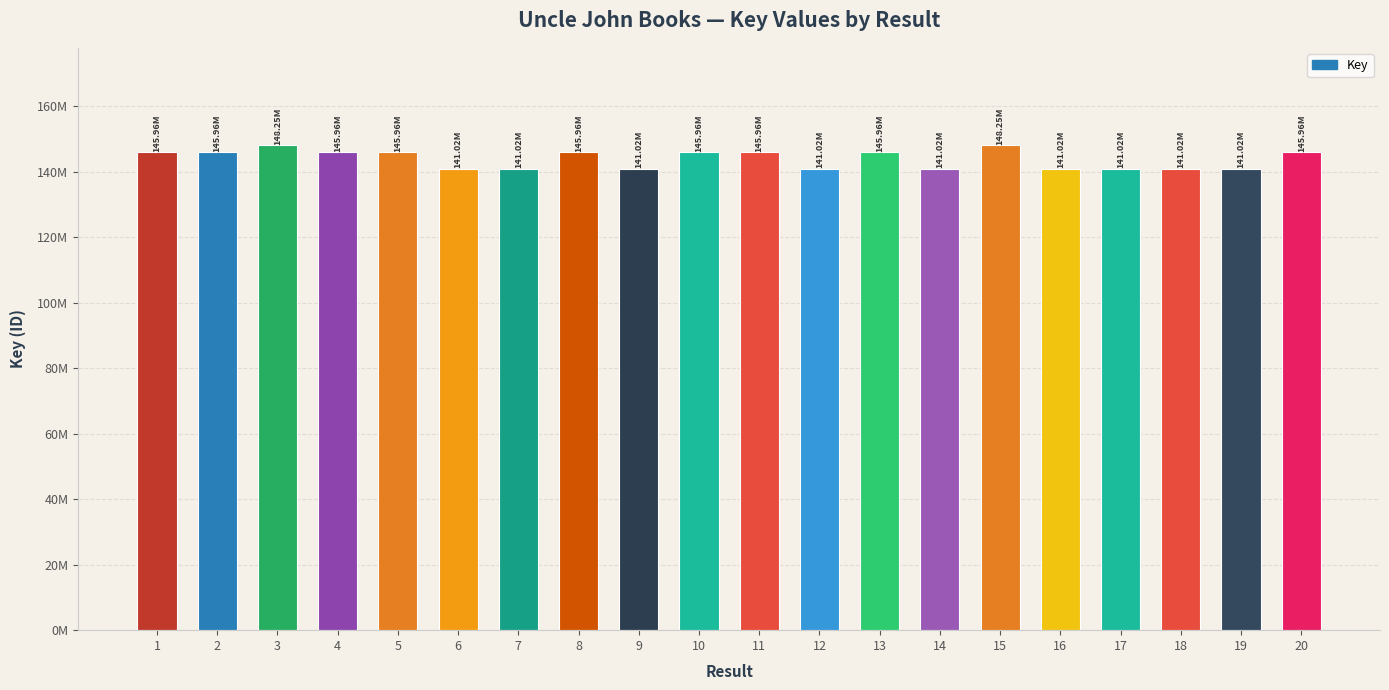

Reading left to right, transcribe all the data shown in this chart.

145963432	145963572	148253597	145964588	145964238	141016031	141015998	145963748	141016726	145963642	145963783	141017023	145964660	141016163	148253722	141017155	141016627	141016097	141016130	145964623